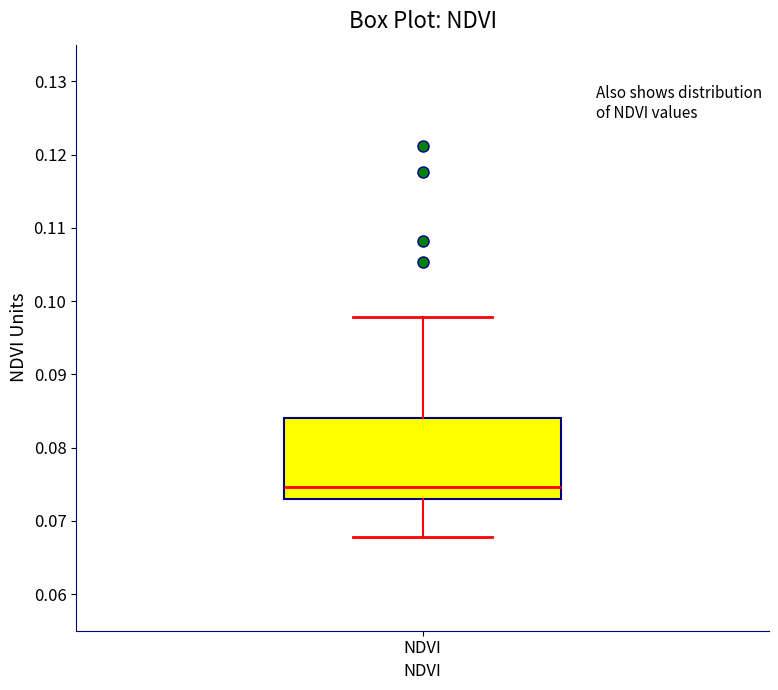

Where does the median line of the box for NDVI sit on the y-axis? The values are not printed on the chart, so give them approximately, as read against the axis.

0.075